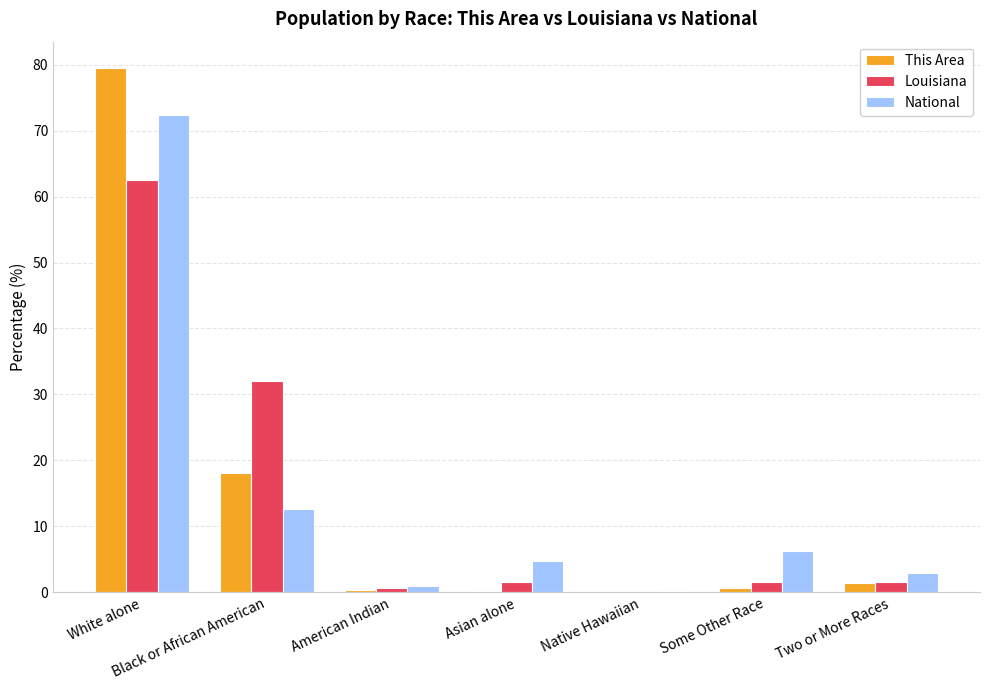

Which series changed the most between Black or African American and Some Other Race?

Louisiana